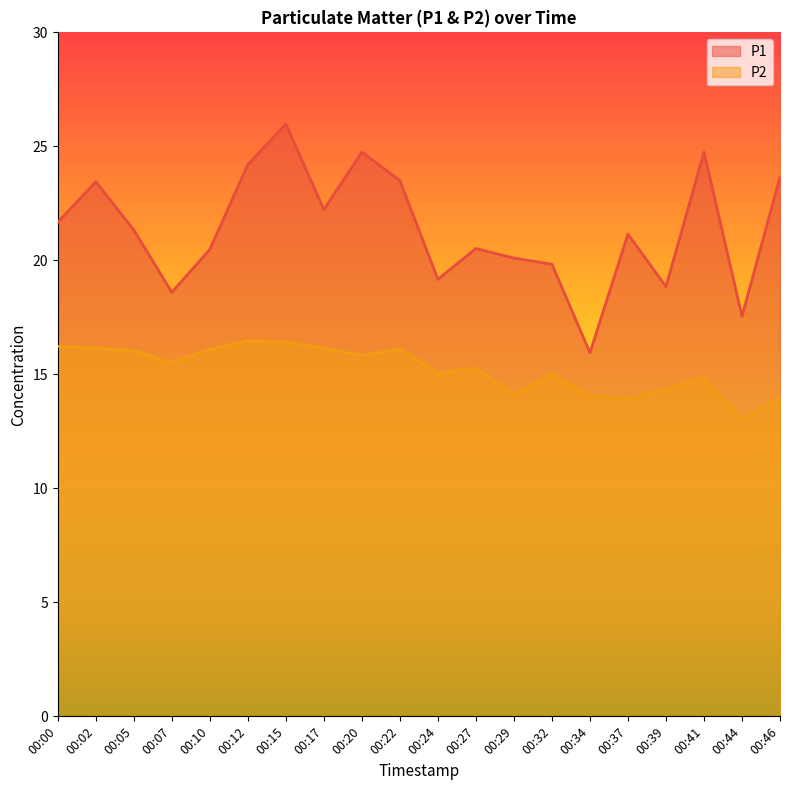

What is the maximum value for P2?

16.5